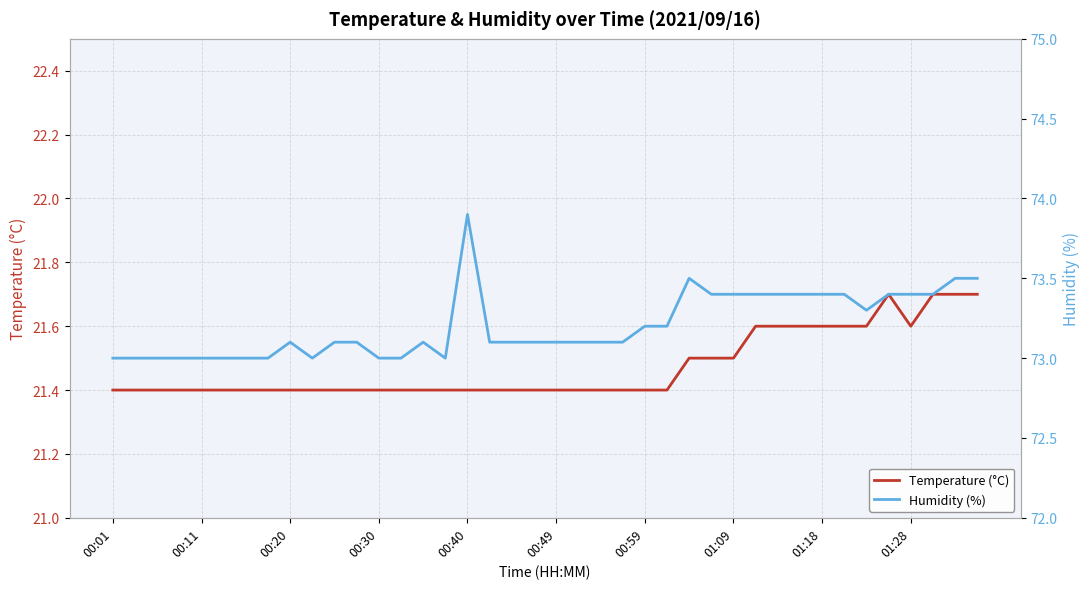

What are all the series names shown in the legend?

Temperature (°C), Humidity (%)